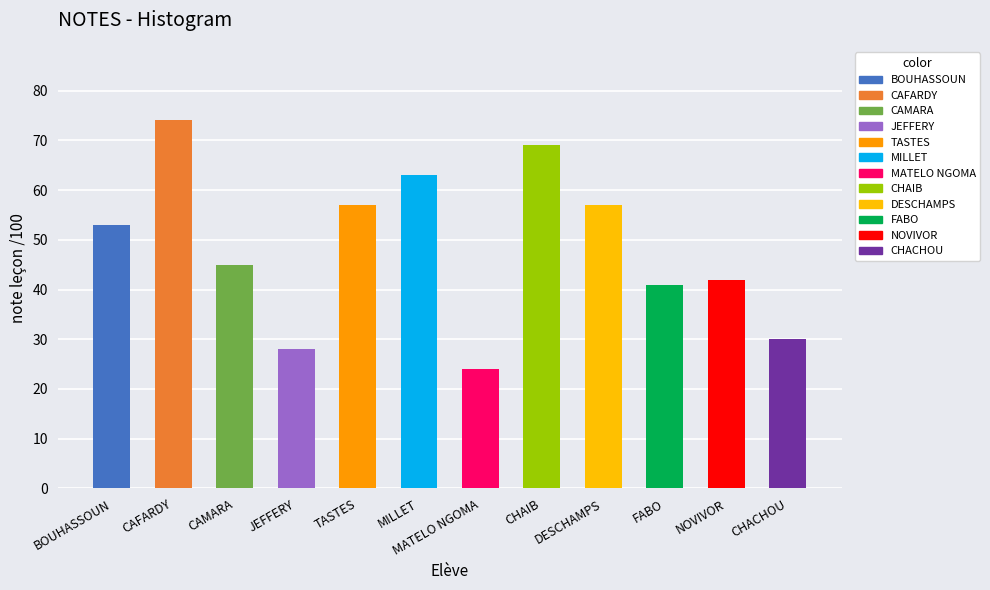

The chart shows a value of 22 at FABO. True or false?

False